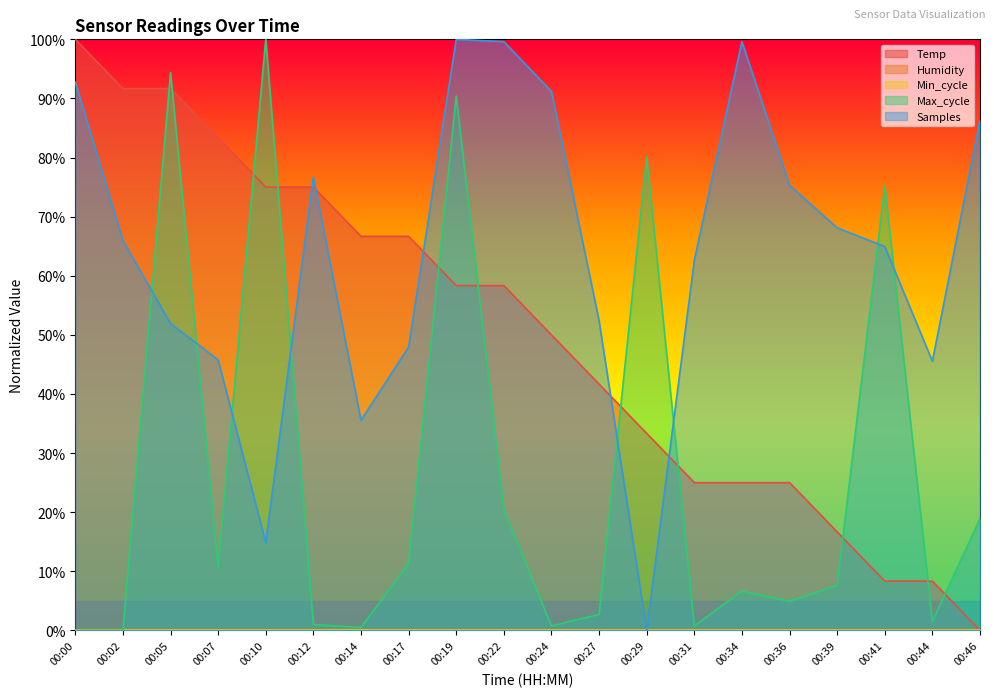

Is it true that Samples equals 51.9 at 00:05?

True